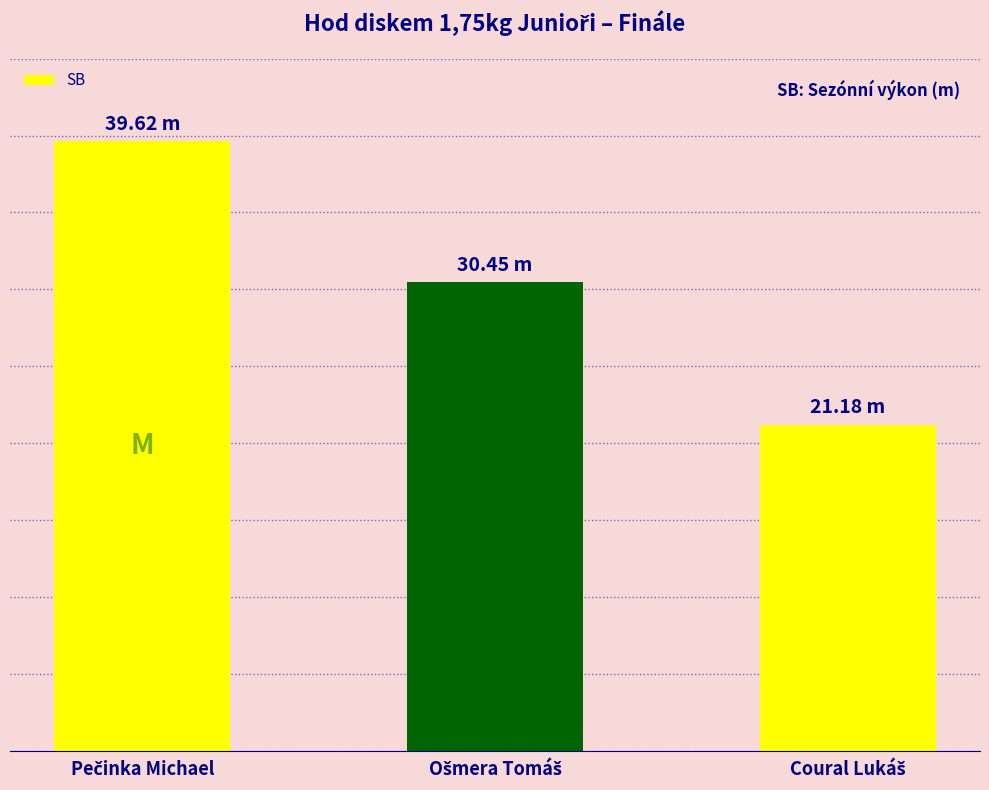

Are the bars horizontal?

No